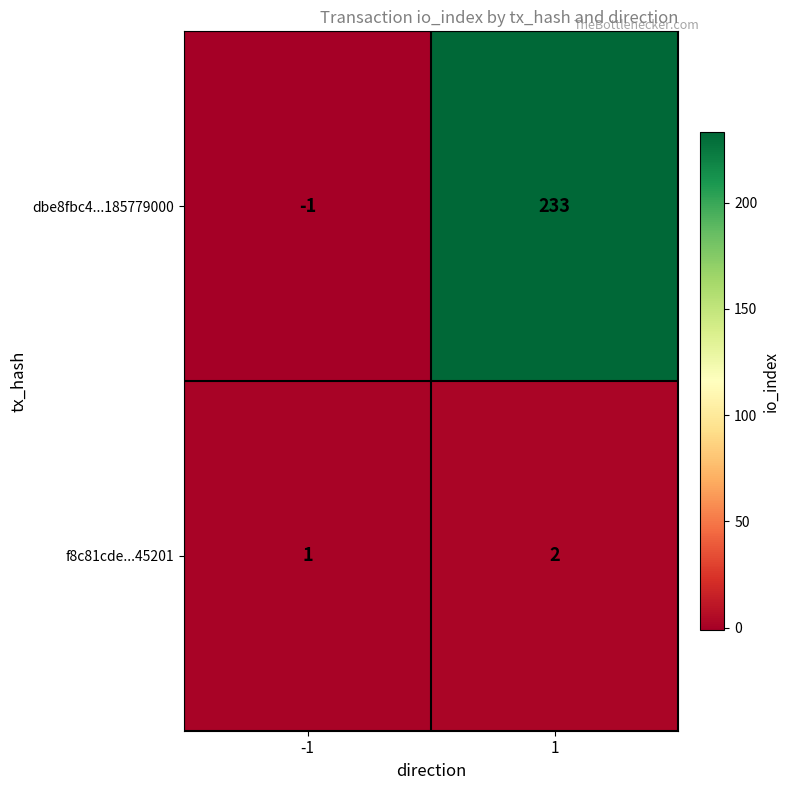

What is the total value across all series at 1?

235